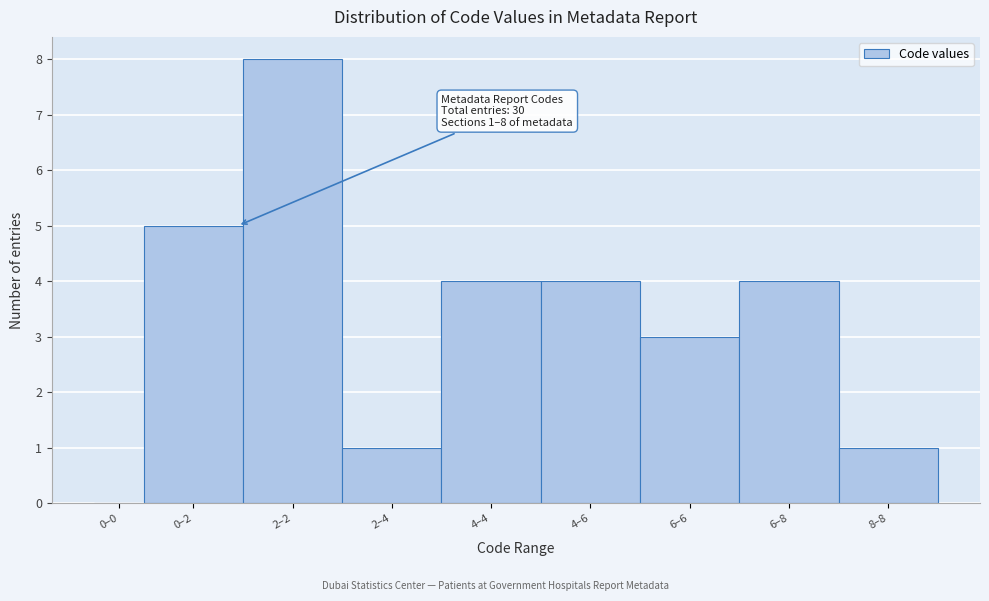

Reading right to left, extract all data points from this chart.

8–8=1	6–8=4	6–6=3	4–6=4	4–4=4	2–4=1	2–2=8	0–2=5	0–0=0